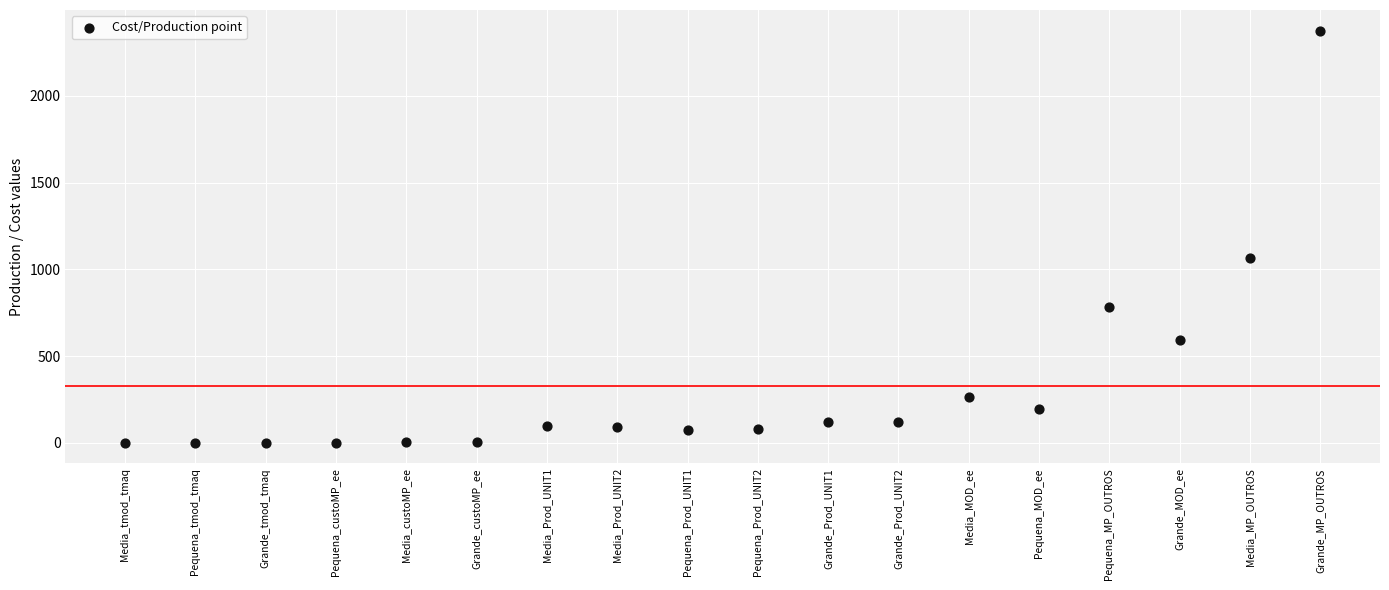

What is the range of Y values (max minus min)?

2375.0